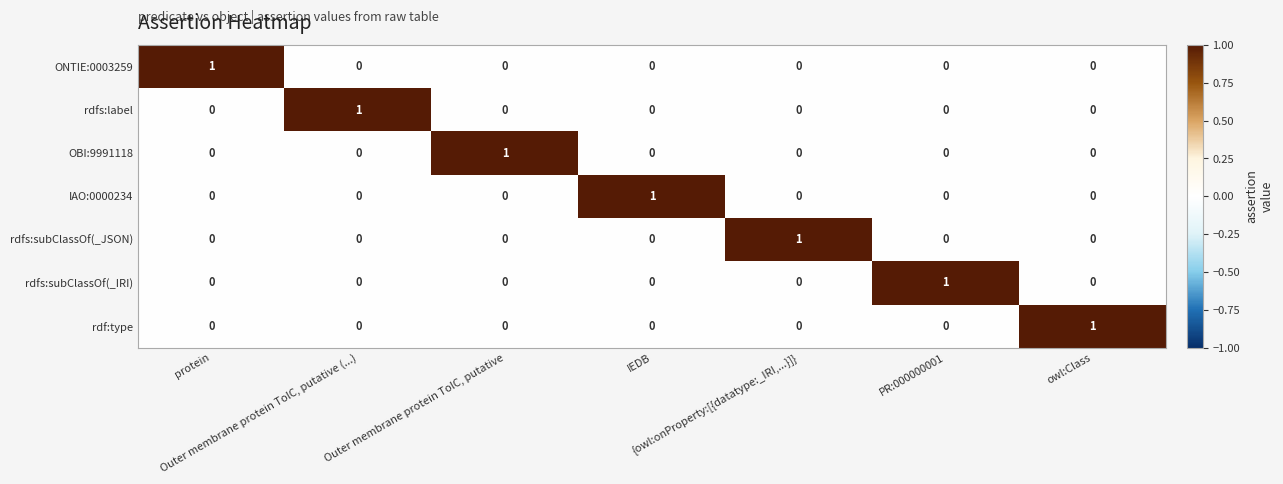

At how many categories does at least one series exceed 0?

7